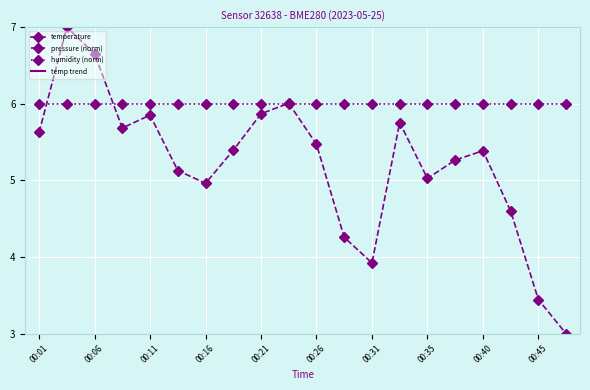

True or false: temp trend and pressure (norm) cross at least once.

False